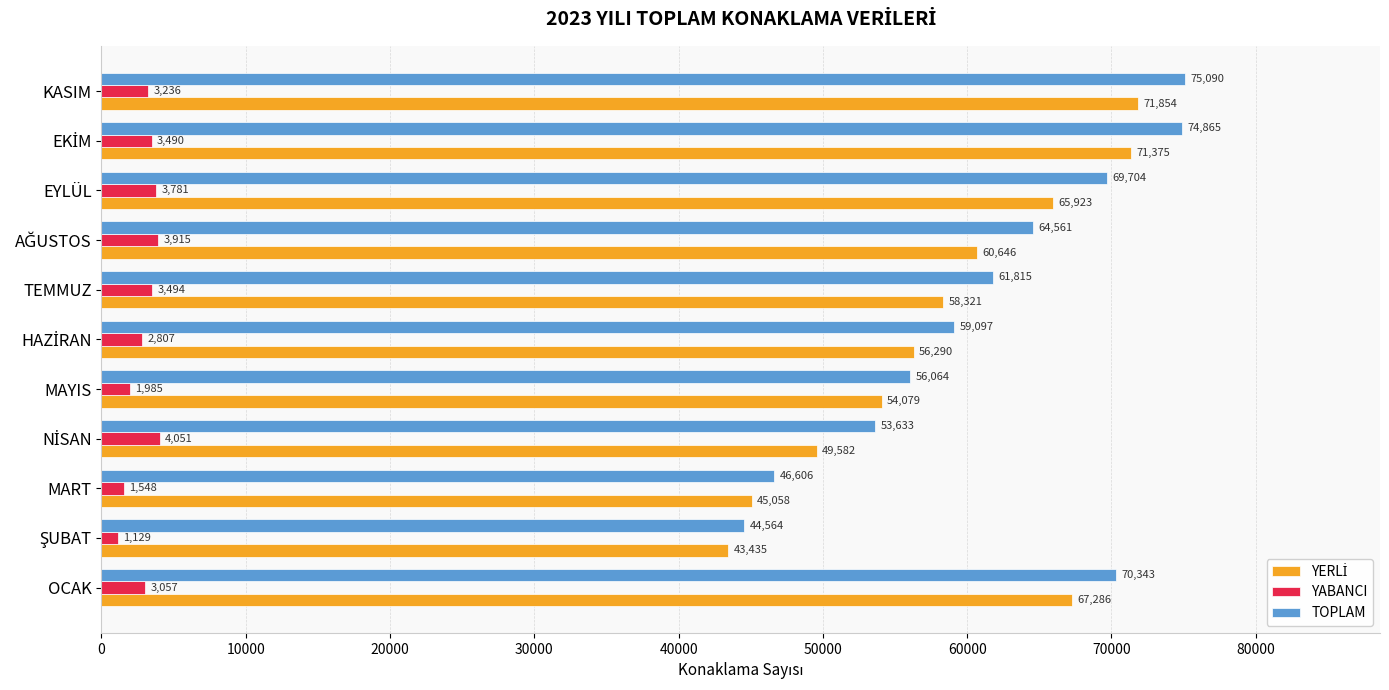

What is the sum of all TOPLAM values?

676342